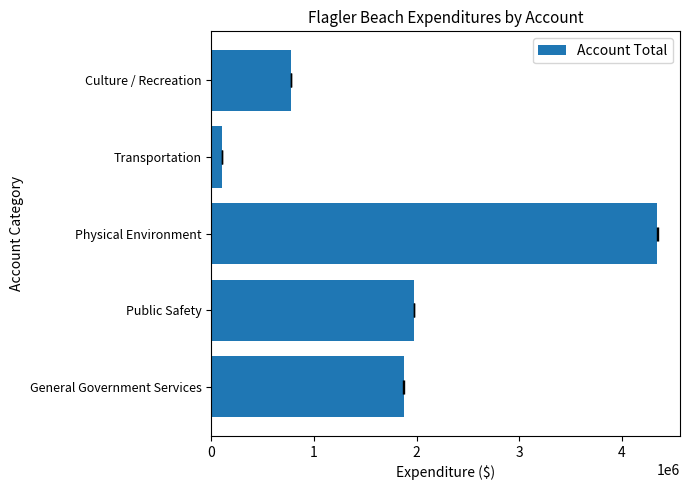

Reading right to left, extract all data points from this chart.

779199	107430	4344449	1972955	1872621